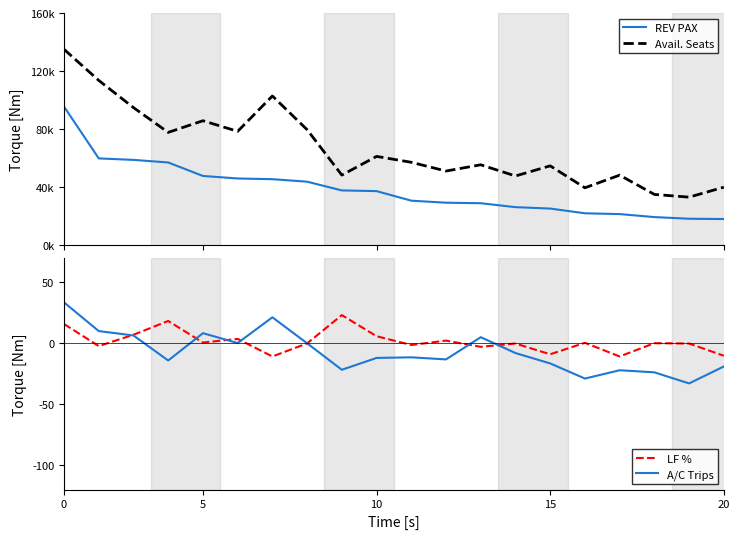

True or false: REV PAX and A/C Trips intersect in this chart.

False